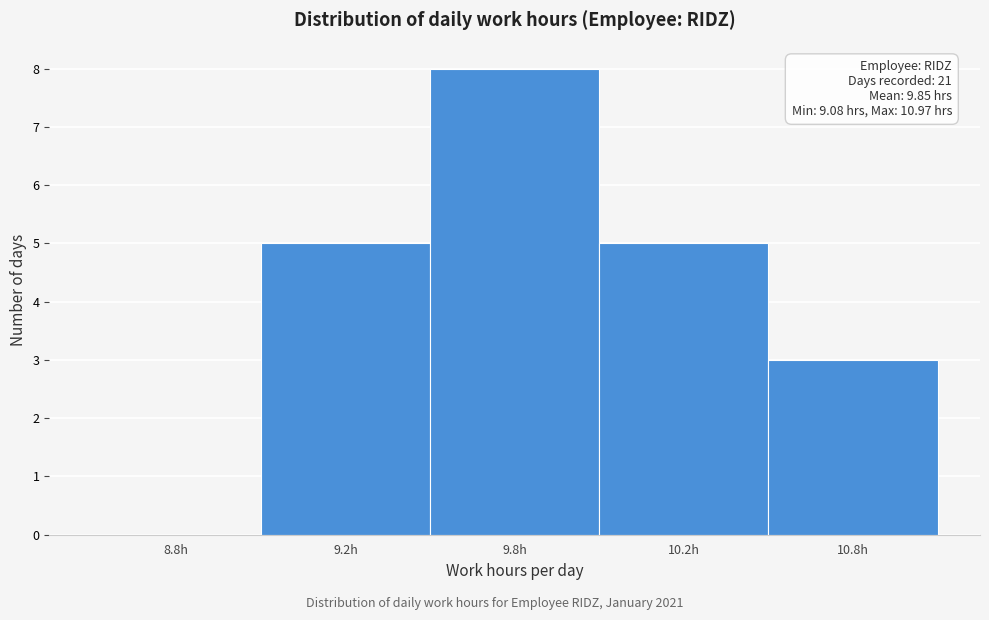

Reading left to right, transcribe all the data shown in this chart.

8.8h=0	9.2h=5	9.8h=8	10.2h=5	10.8h=3